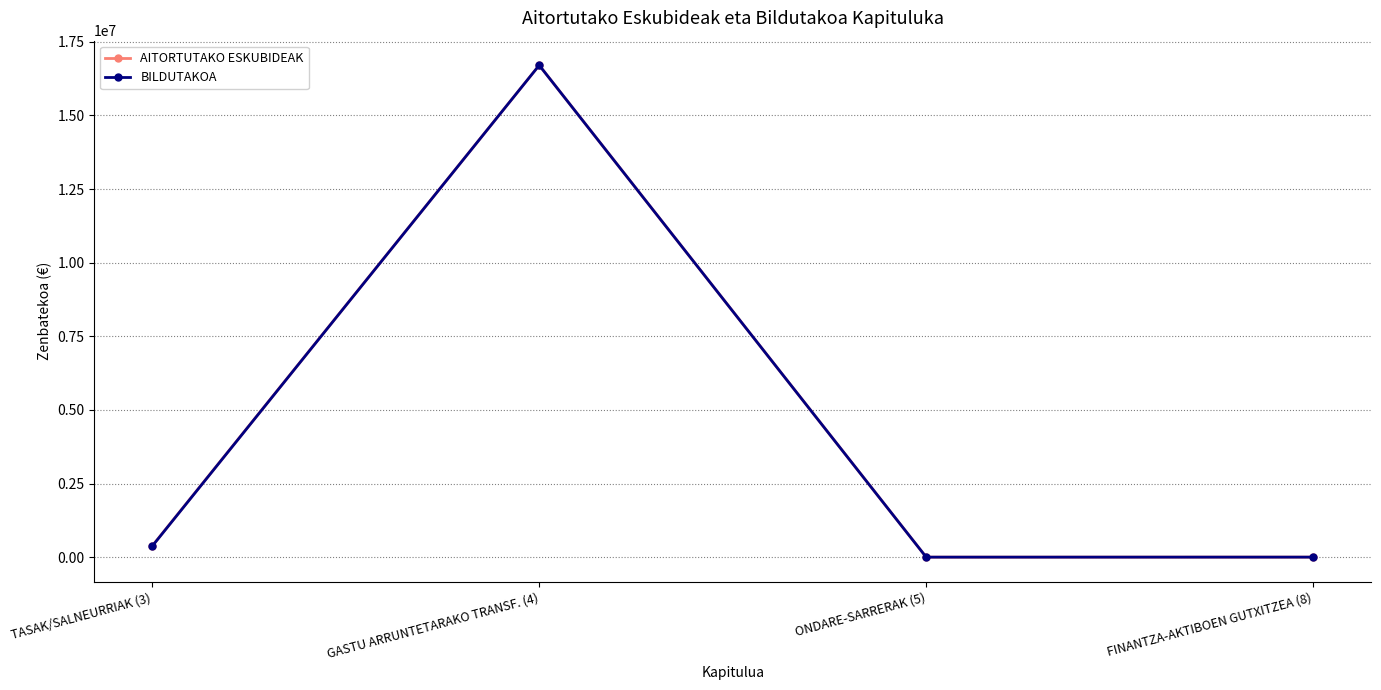

The value of BILDUTAKOA at GASTU ARRUNTETARAKO TRANSF. (4) is 16706070. True or false?

True